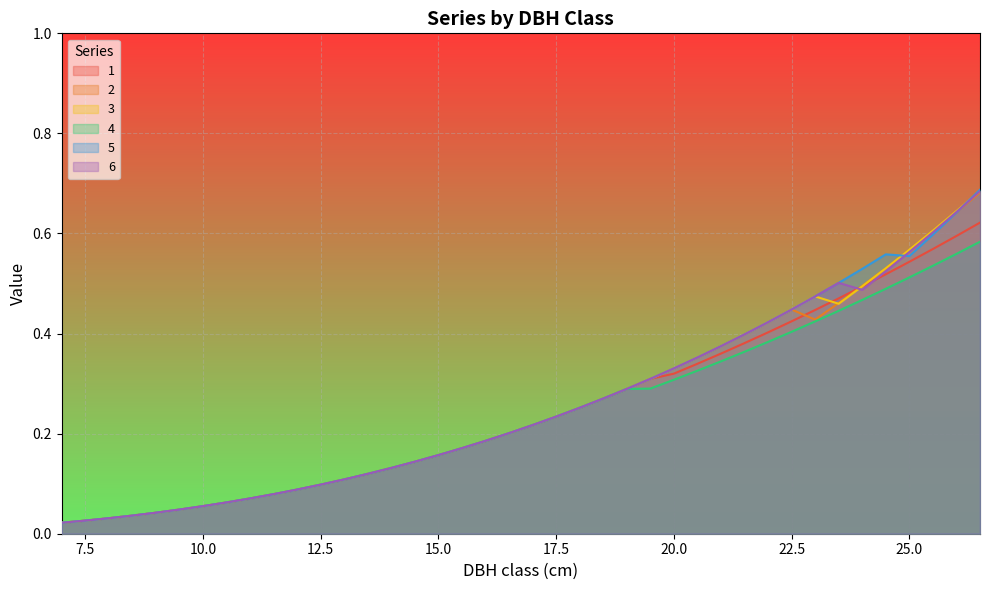

What is the difference between the maximum and minimum values in the 6 series?

0.7